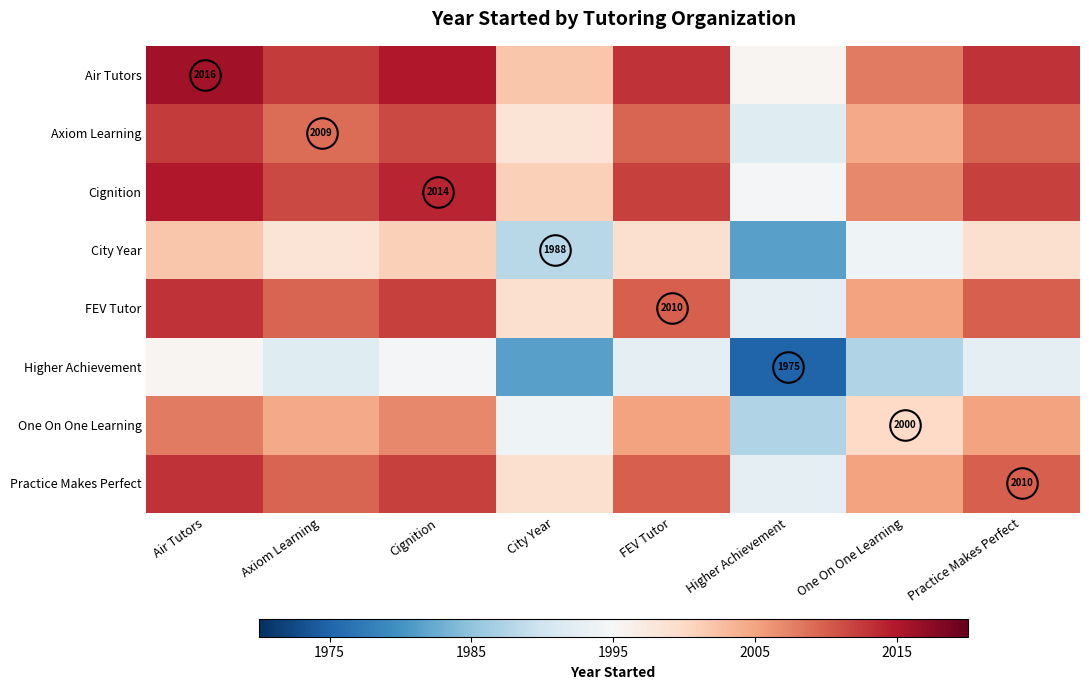

List the series in order of their peak value, lowest first.

Higher Achievement, City Year, One On One Learning, Axiom Learning, FEV Tutor, Practice Makes Perfect, Cignition, Air Tutors